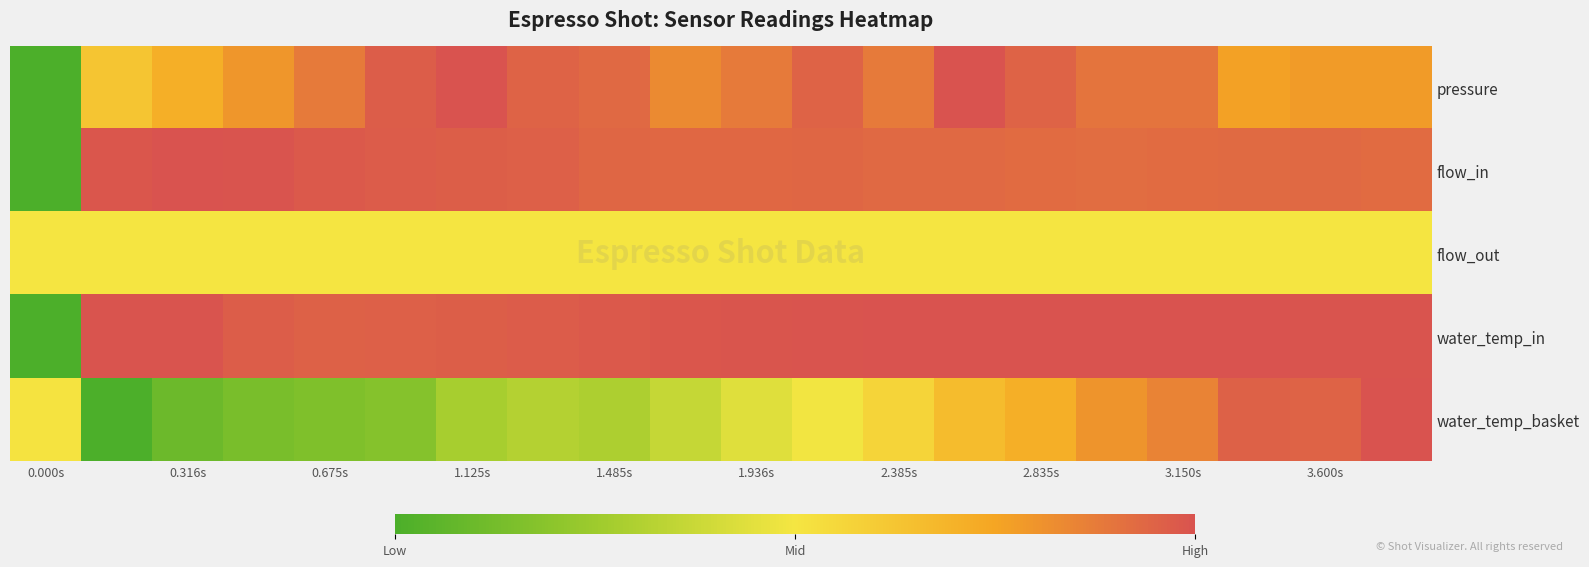

List the series in order of their peak value, lowest first.

flow_out, pressure, flow_in, water_temp_in, water_temp_basket